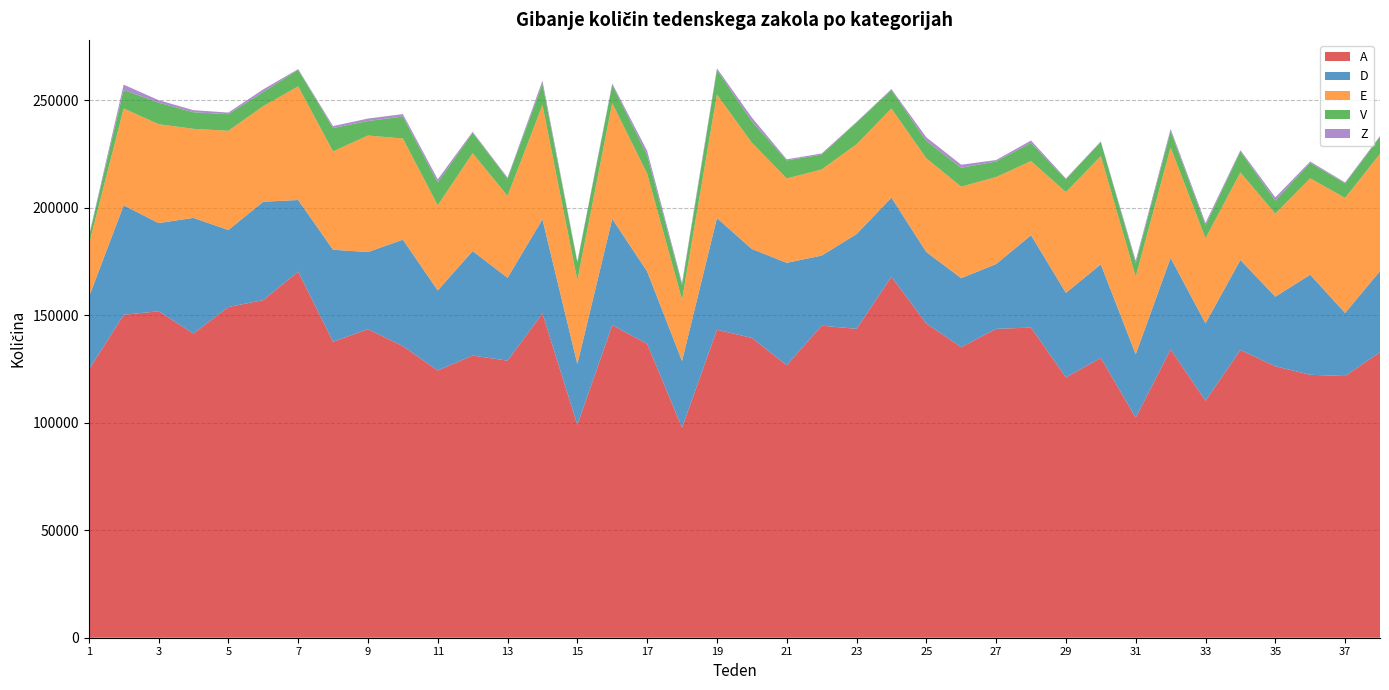

Reading right to left, what are all the values shown in this chart?

A: 38=132822	37=121729	36=122305	35=126257	34=133839	33=110228	32=134096	31=102348	30=130150	29=121103	28=144265	27=143658	26=135140	25=146152	24=167894	23=143684	22=145149	21=126762	20=139467	19=143252	18=97698	17=136740	16=145374	15=98996	14=150854	13=128885	12=131235	11=124304	10=135639	9=143529	8=137671	7=170271	6=157043	5=153828	4=141505	3=151850	2=150200	1=124633
D: 38=37720	37=29315	36=46535	35=32369	34=41863	33=36016	32=42580	31=29480	30=43516	29=39317	28=42952	27=30140	26=32111	25=33237	24=36811	23=44048	22=32588	21=47623	20=41338	19=51951	18=31025	17=33632	16=49441	15=28309	14=43785	13=38519	12=48613	11=37243	10=49508	9=35861	8=42794	7=33327	6=45760	5=35827	4=53771	3=41016	2=50918	1=33641
E: 38=54547	37=53492	36=44855	35=38651	34=40694	33=39543	32=51318	31=36132	30=50332	29=46849	28=34474	27=40474	26=42552	25=43590	24=41419	23=41783	22=40054	21=39241	20=49434	19=57433	18=28507	17=45484	16=53811	15=38979	14=53149	13=38075	12=45529	11=39597	10=47066	9=54190	8=45757	7=52851	6=44446	5=46129	4=41428	3=45990	2=45060	1=24395
V: 38=7889	37=6804	36=7214	35=6082	34=9777	33=6116	32=7591	31=6311	30=6678	29=5955	28=8511	27=7241	26=8780	25=8057	24=8624	23=10166	22=6927	21=8362	20=9952	19=11450	18=6880	17=8636	16=8496	15=8283	14=9796	13=8066	12=9483	11=10631	10=10188	9=6764	8=10850	7=7726	6=6583	5=7720	4=7701	3=10025	2=8589	1=3651
Z: 38=409	37=439	36=595	35=1459	34=612	33=1058	32=1074	31=1156	30=190	29=396	28=1073	27=676	26=1428	25=1724	24=464	23=242	22=519	21=545	20=1788	19=786	18=899	17=1983	16=689	15=468	14=1538	13=495	12=472	11=1459	10=1155	9=1143	8=911	7=329	6=1237	5=761	4=977	3=1174	2=2496	1=293